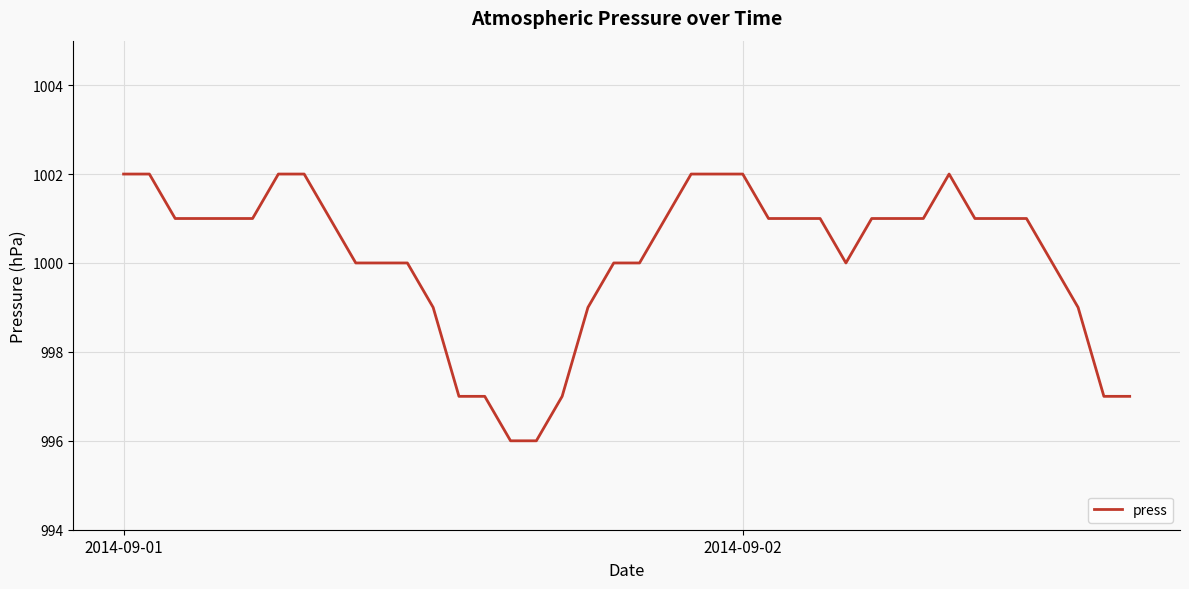

What is the greatest value displayed?

1002